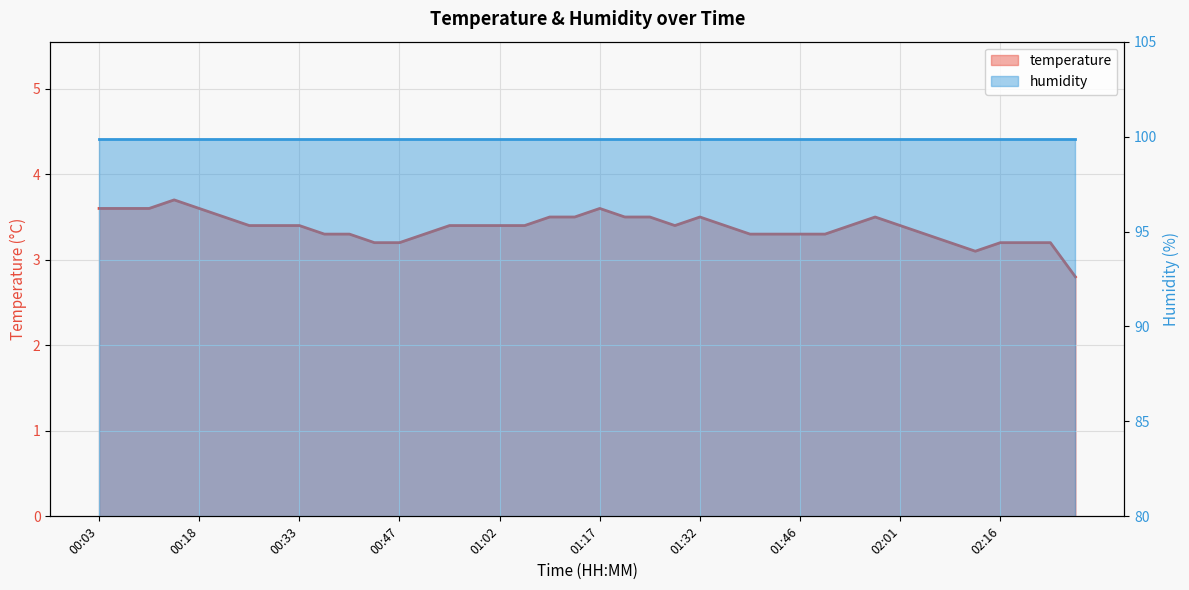

True or false: there are more than 2 points higher than both neighbors.

True